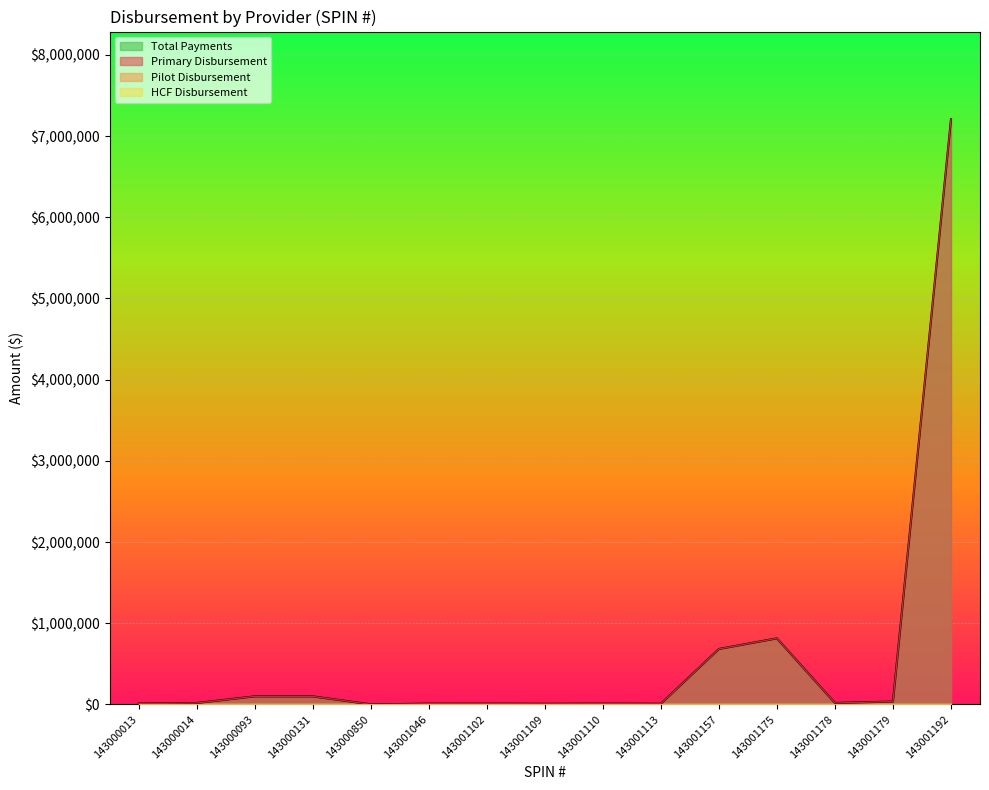

What is the lowest value of the Total Payments series?

420